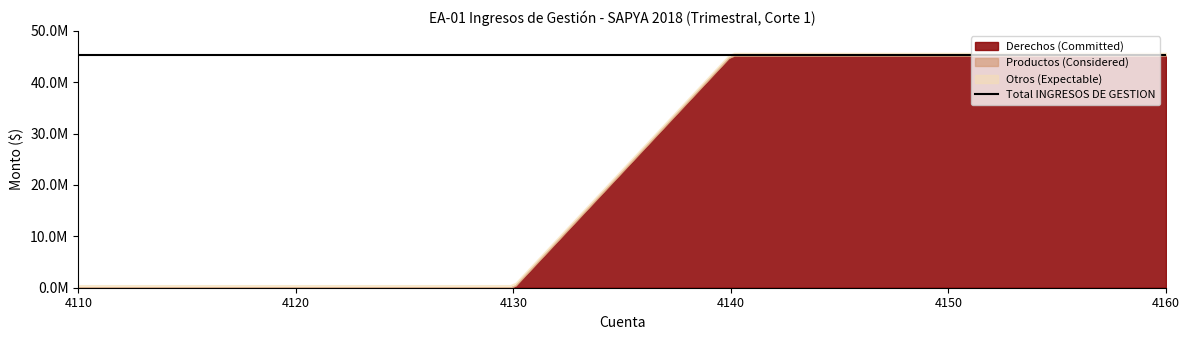

Which category has the highest value across all series?

Derechos